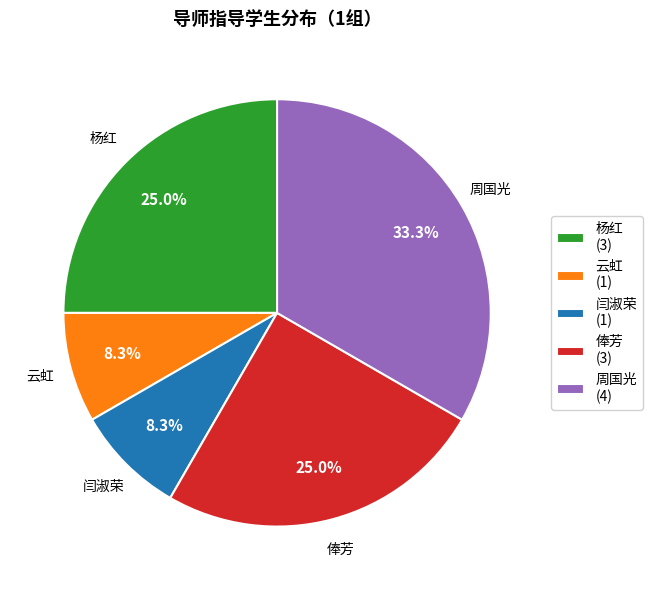

Approximately how many times larger is the value at 周国光 compared to 云虹?

4.0